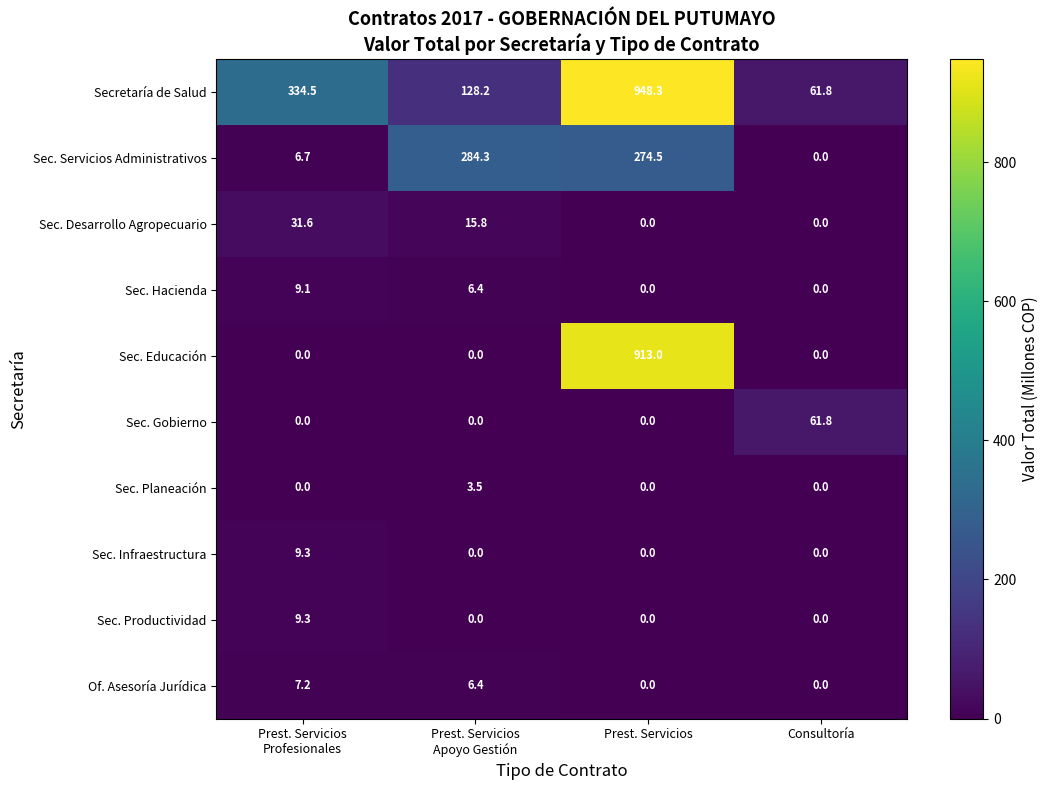

Which series has the largest range (max minus min)?

Sec. Educación